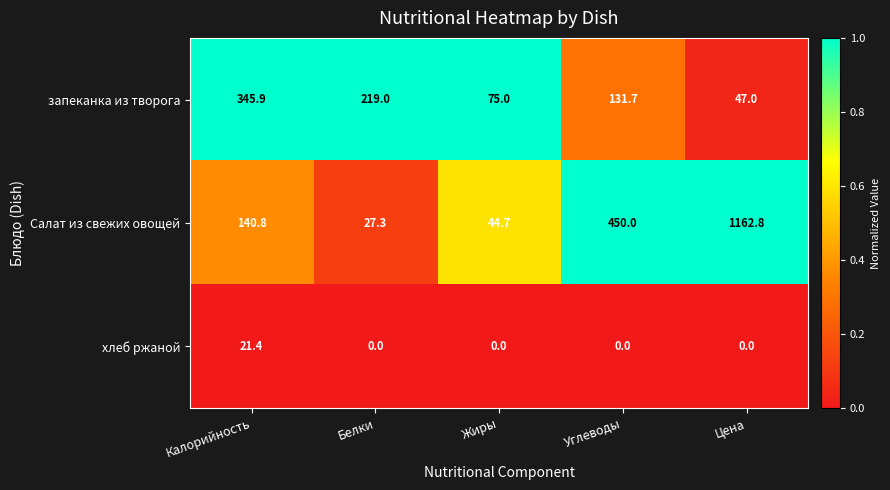

Reading right to left, list all the values displayed in this chart.

запеканка из творога: Цена=47.0	Углеводы=131.7	Жиры=75.0	Белки=219.0	Калорийность=345.9
Салат из свежих овощей: Цена=1162.8	Углеводы=450.0	Жиры=44.7	Белки=27.3	Калорийность=140.8
хлеб ржаной: Цена=0.0	Углеводы=0.0	Жиры=0.0	Белки=0.0	Калорийность=21.4